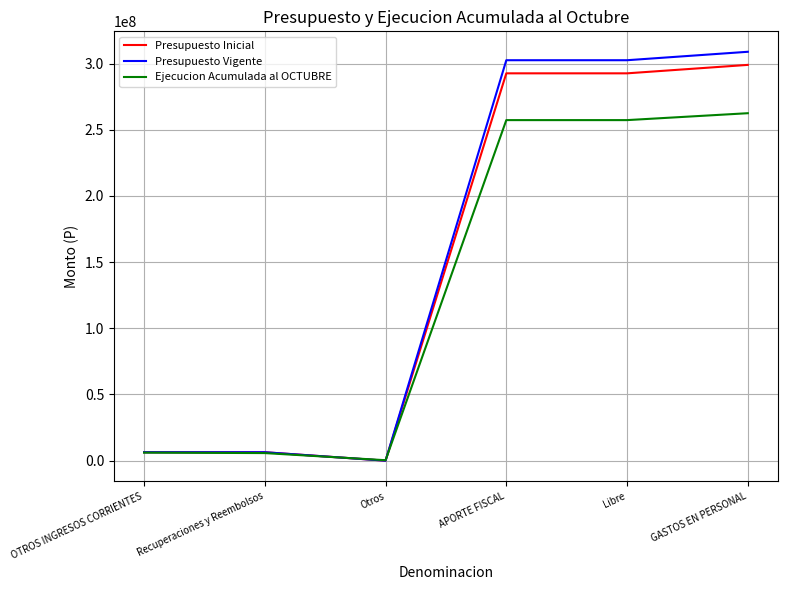

Which series has the largest range (max minus min)?

Presupuesto Vigente